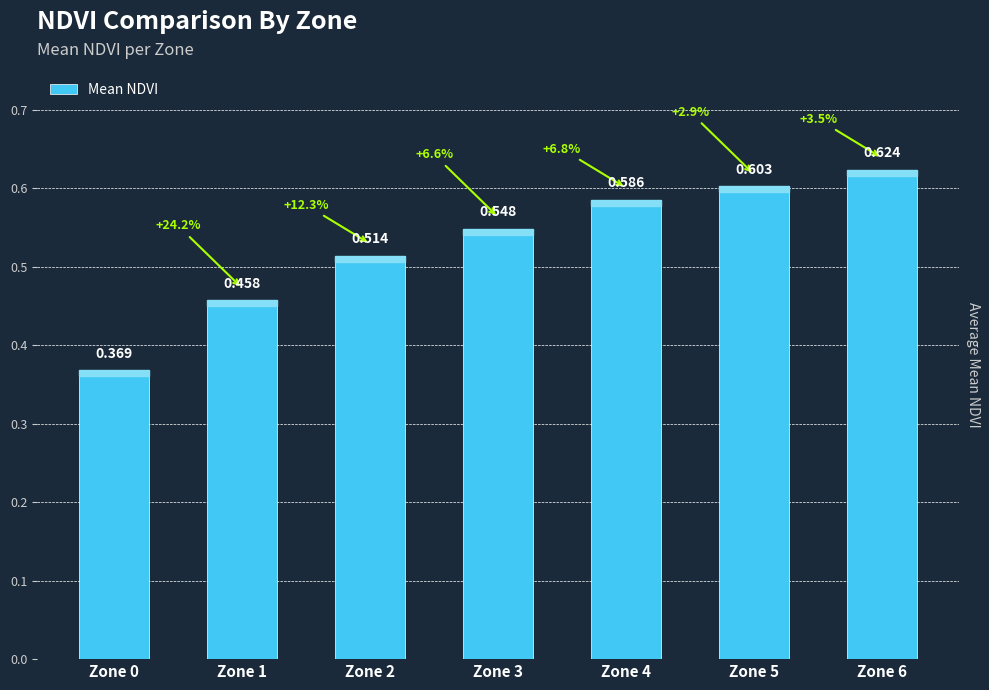

What is the maximum value shown in the chart?

0.6